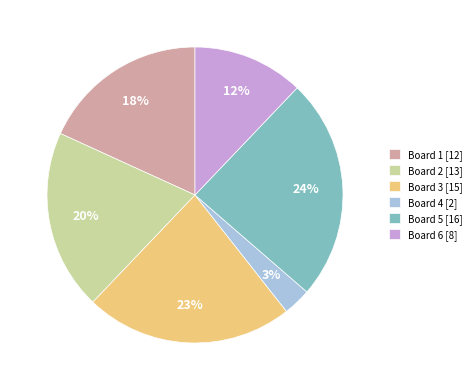

Is there a majority slice in this chart?

No